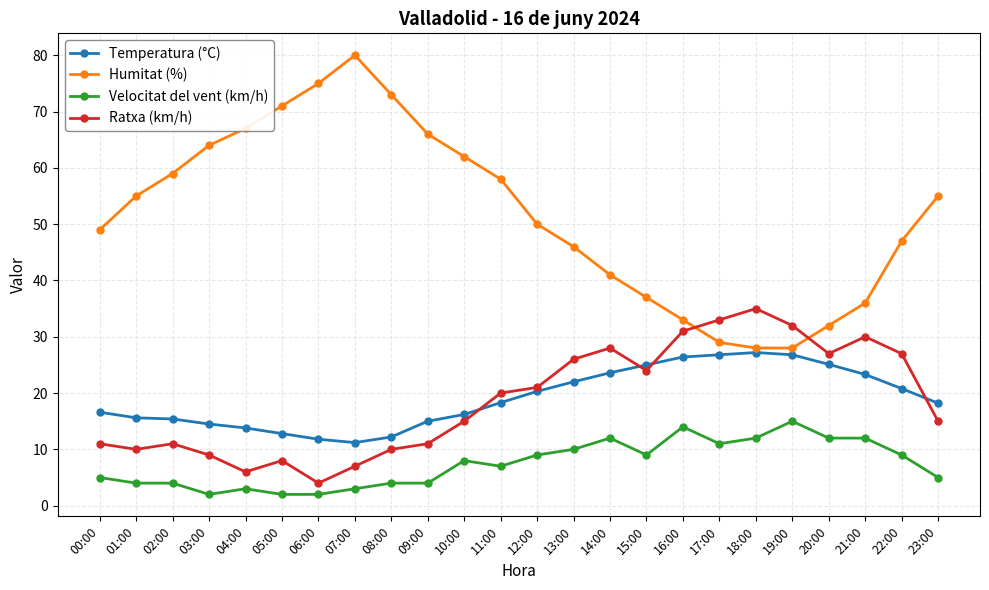

What is the total value across all series at 16:00?

104.4